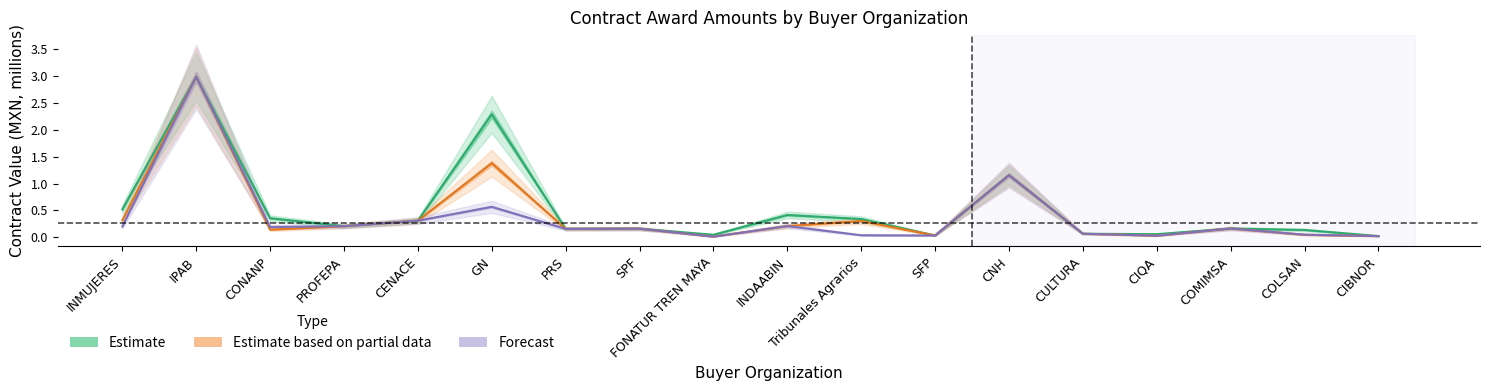

Read the Estimate value at CIQA.

0.1